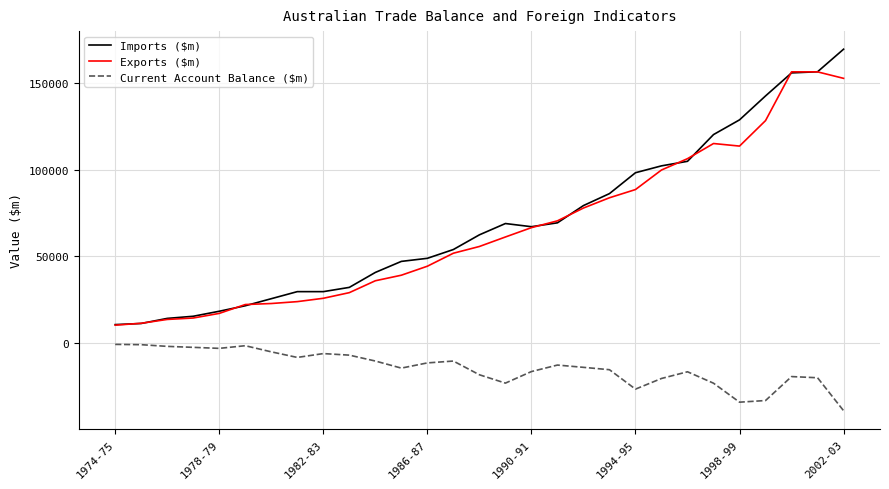

What are all the series names shown in the legend?

Imports ($m), Exports ($m), Current Account Balance ($m)